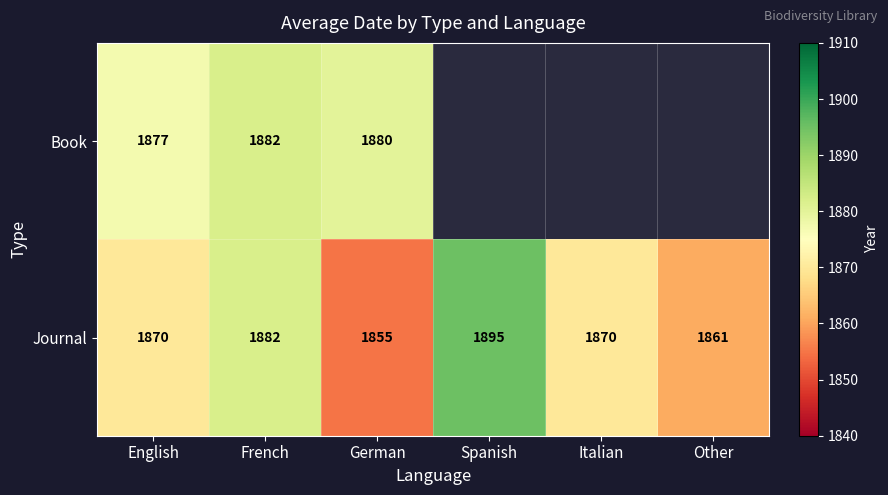

Where is Book nearest to the value 941?

English